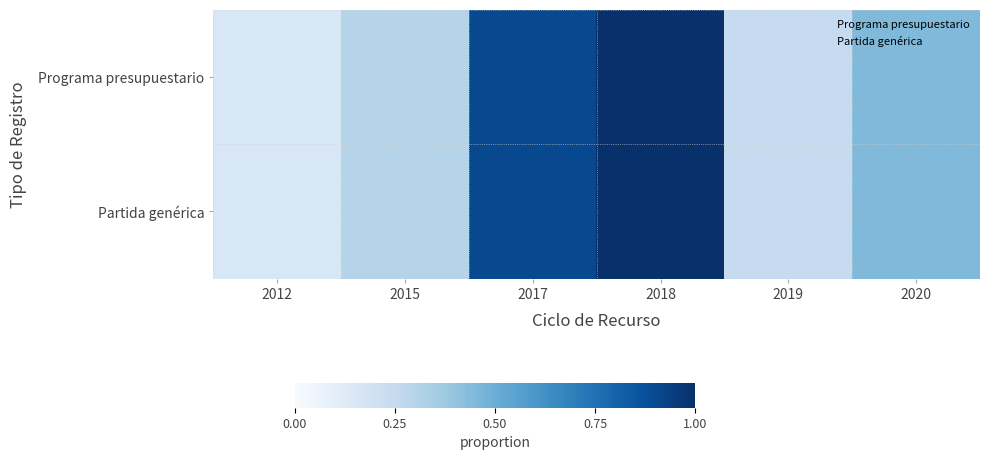

Reading left to right, what are all the values shown in this chart?

Programa presupuestario: 2012=0.2	2015=0.3	2017=0.9	2018=1.0	2019=0.2	2020=0.4
Partida genérica: 2012=0.2	2015=0.3	2017=0.9	2018=1.0	2019=0.2	2020=0.4